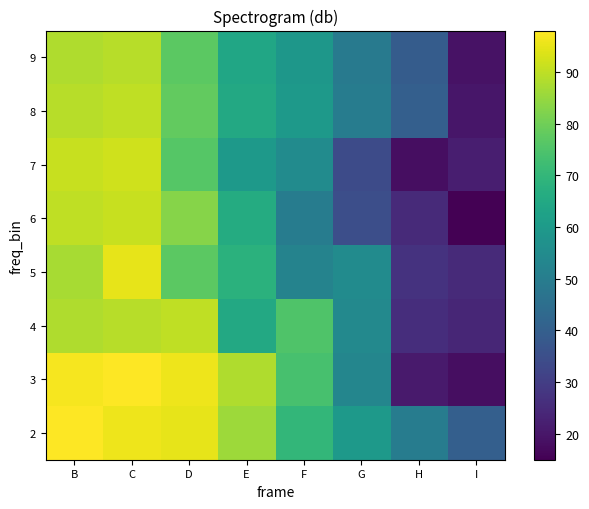

Count the number of data series in this chart.

8